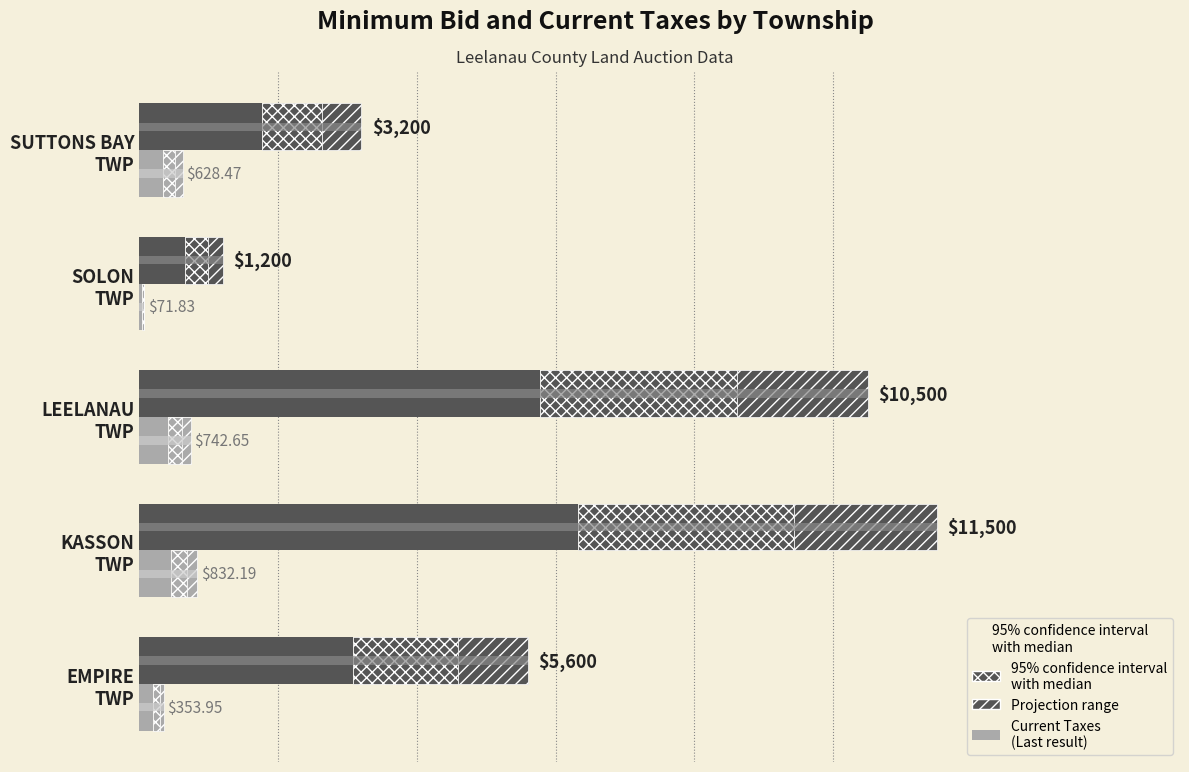

Are the bars grouped side by side (vs. stacked)?

Yes